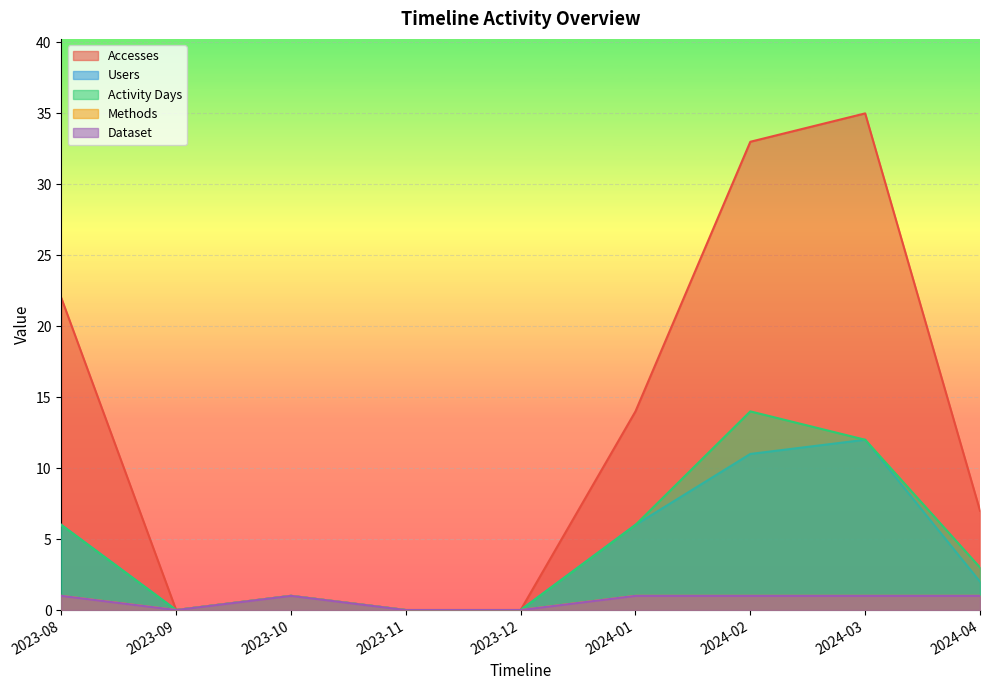

How many interior local valleys does the Accesses series have?

1